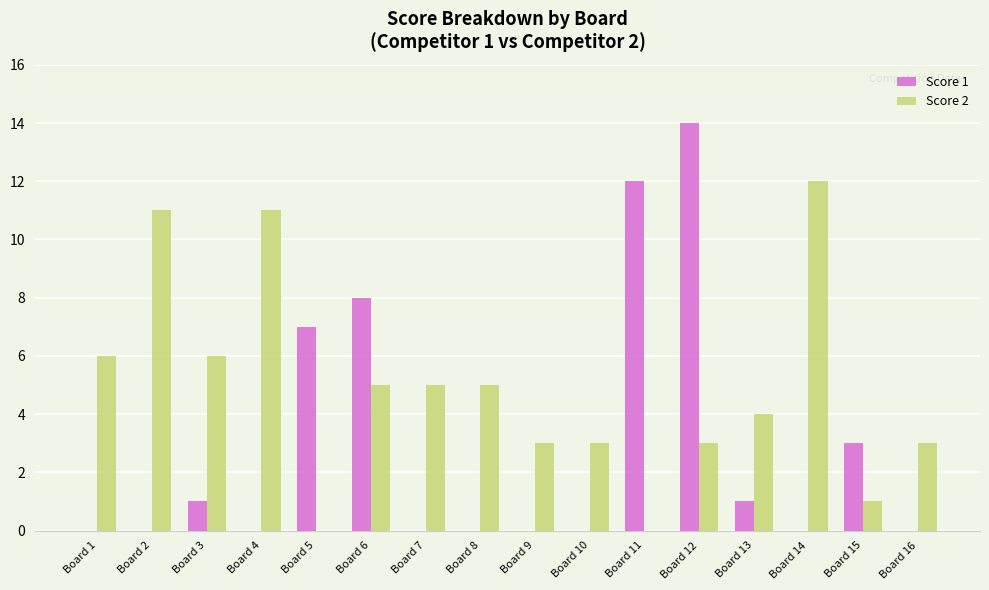

Is it true that Score 1 equals -9 at Board 8?

False